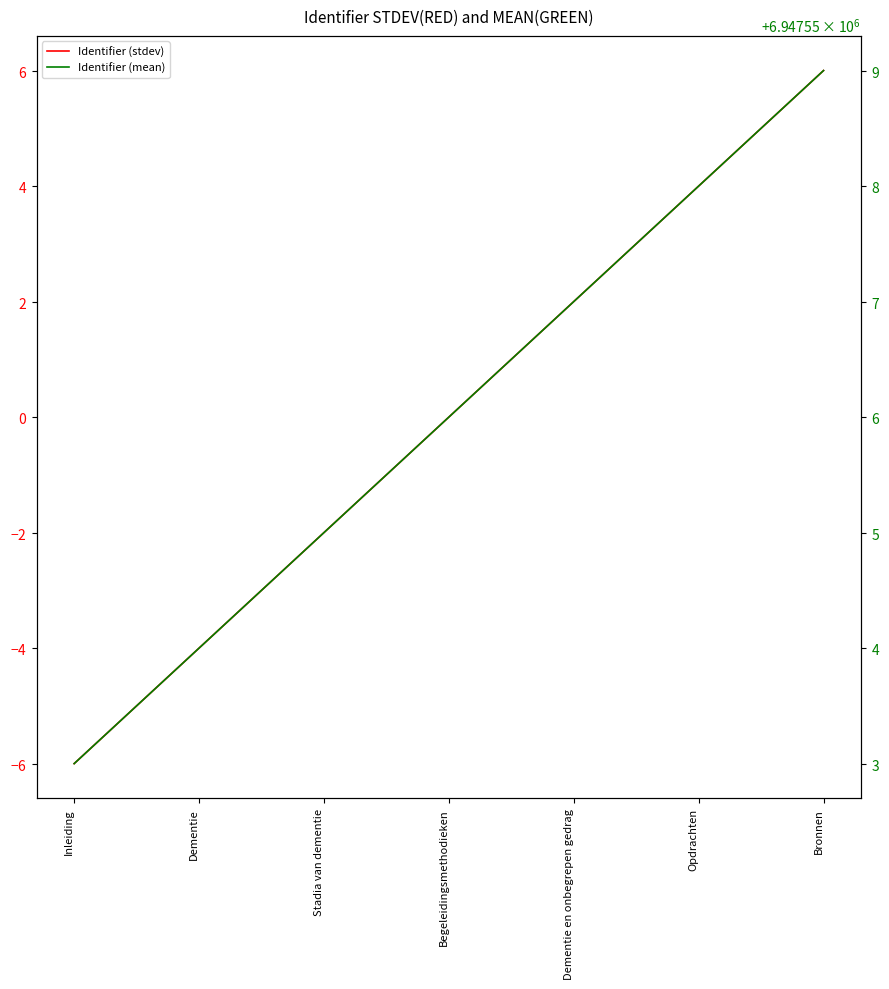

What is the difference between the highest and lowest values at Opdrachten?

6947554